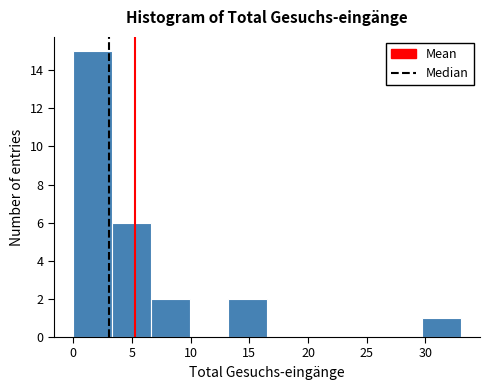

What is the height of the bar covering 13.2 to 16.5 on the x-axis? Neither the bar edges nor the heights are printed on the chart, so give them approximately, as read against the axes.

2